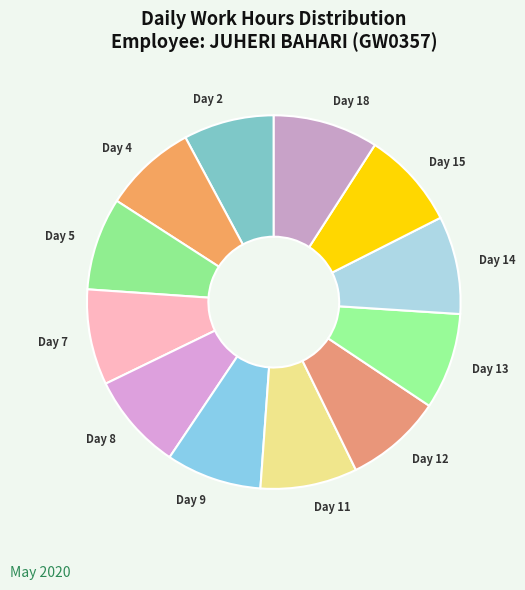

Is Day 13 the majority of the pie?

No